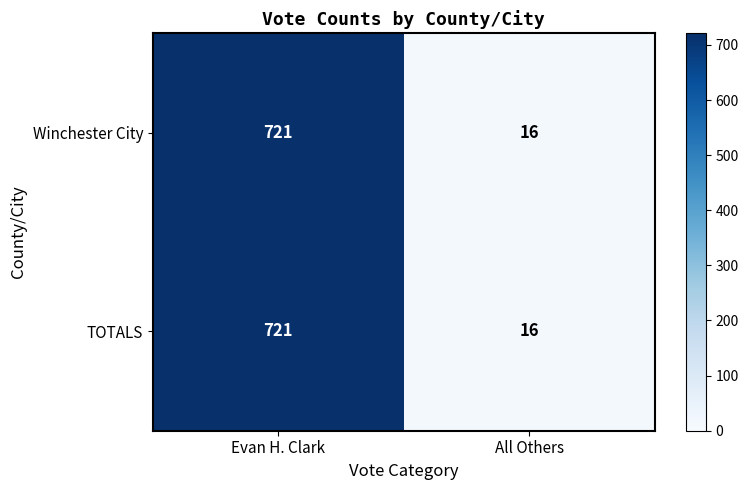

True or false: TOTALS has a value of 721 at Evan H. Clark.

True